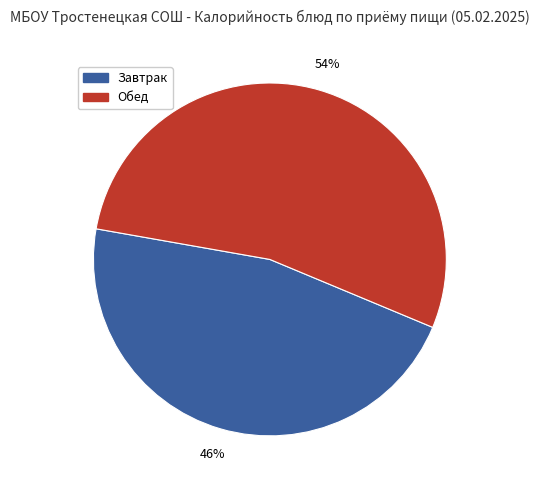

Which category has the biggest portion of the pie?

Обед